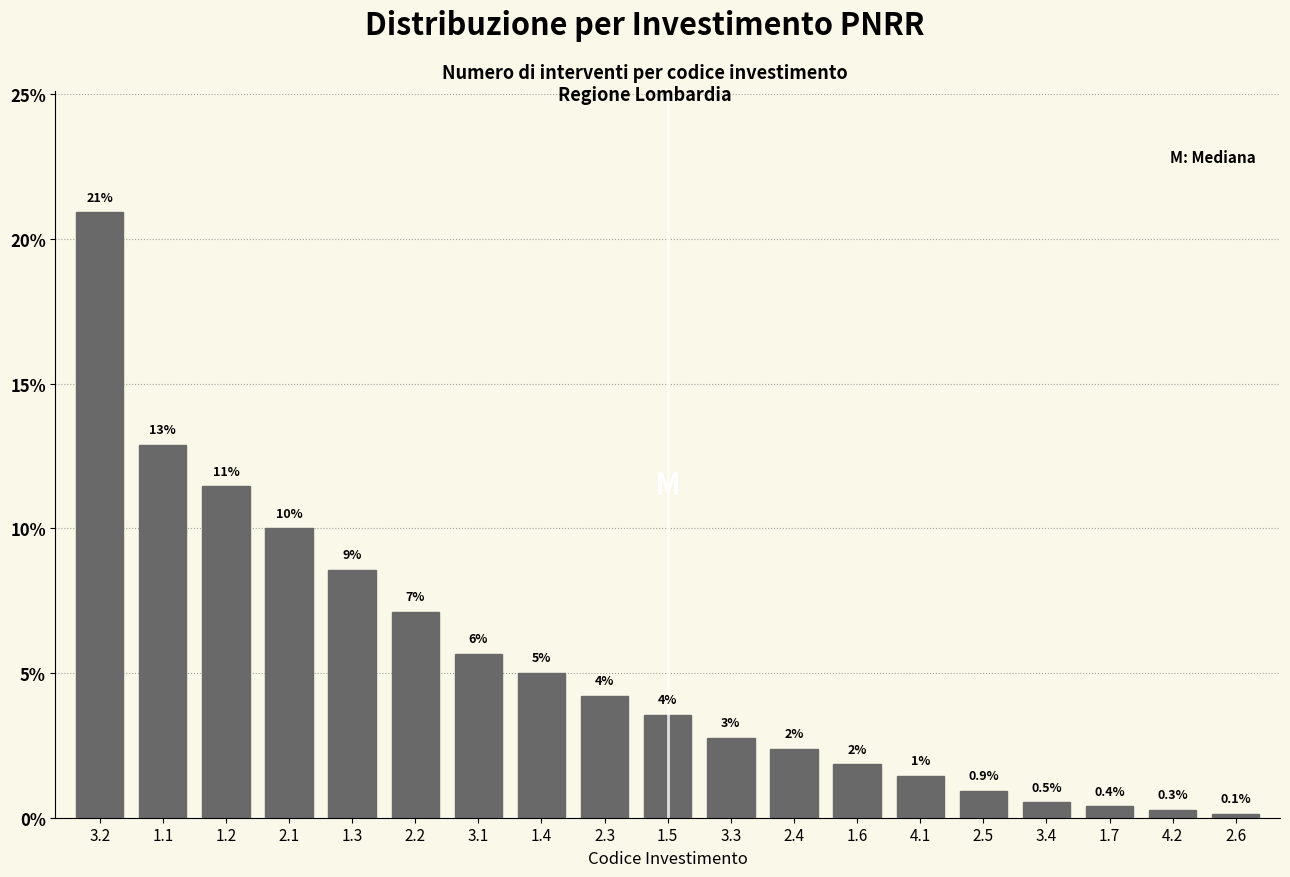

Does the chart contain any negative values?

No